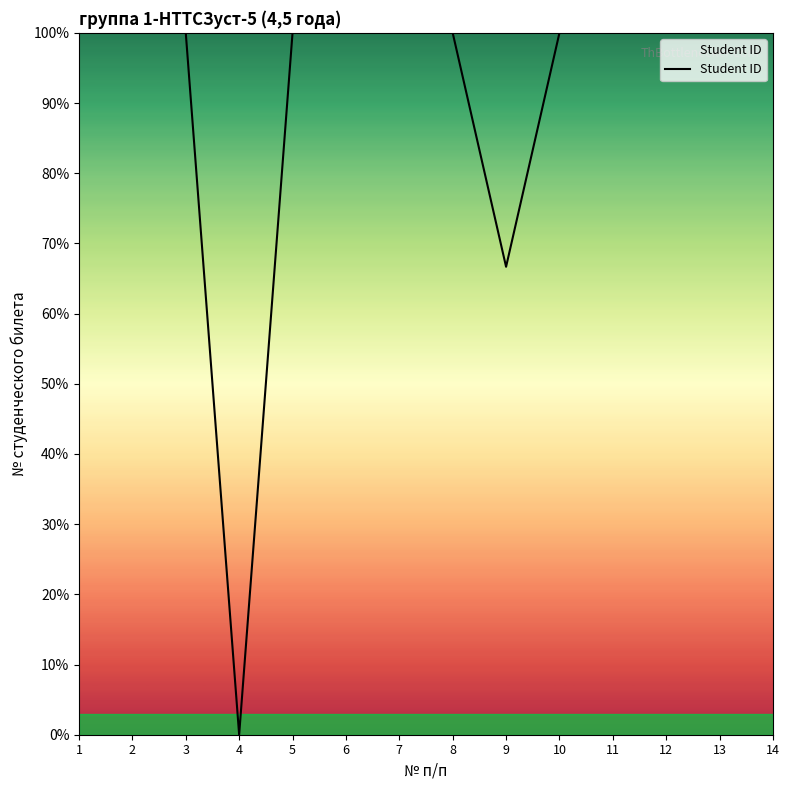

Reading left to right, what are all the values shown in this chart?

1=100.0	2=100.0	3=100.0	4=0.0	5=100.0	6=100.0	7=100.0	8=100.0	9=66.7	10=100.0	11=100.0	12=100.0	13=100.0	14=100.0